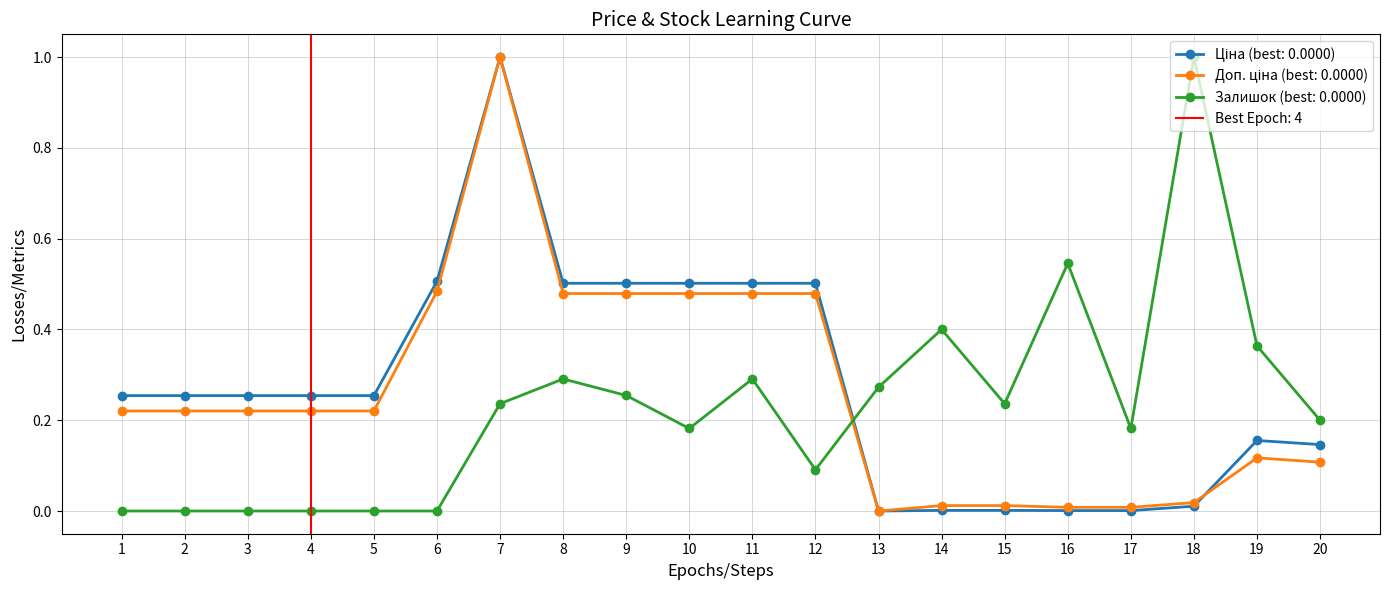

How many values in the Залишок series exceed 0?

14